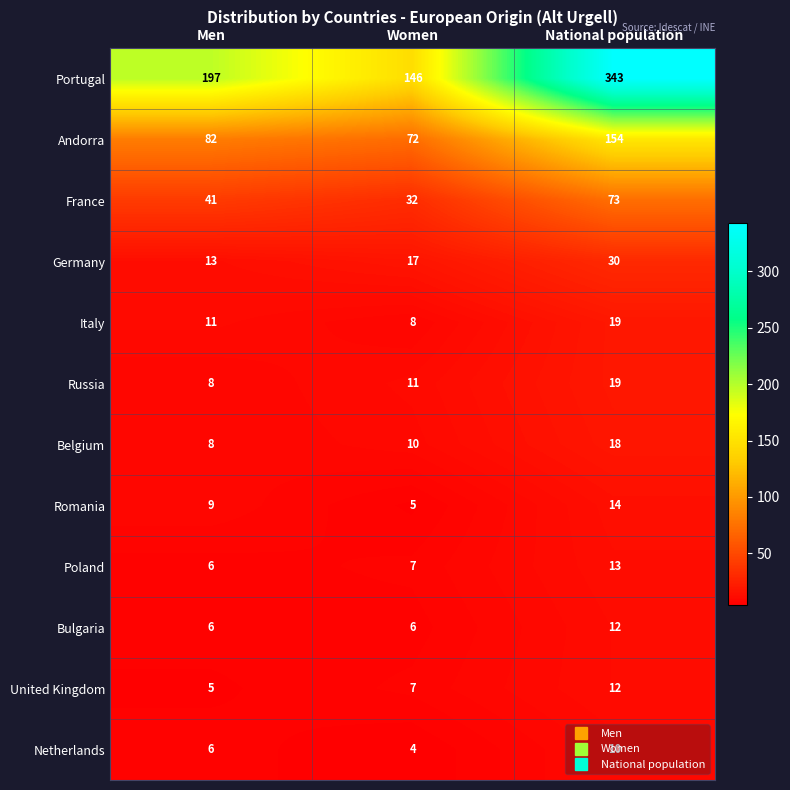

The value of Andorra at Women is 48. True or false?

False